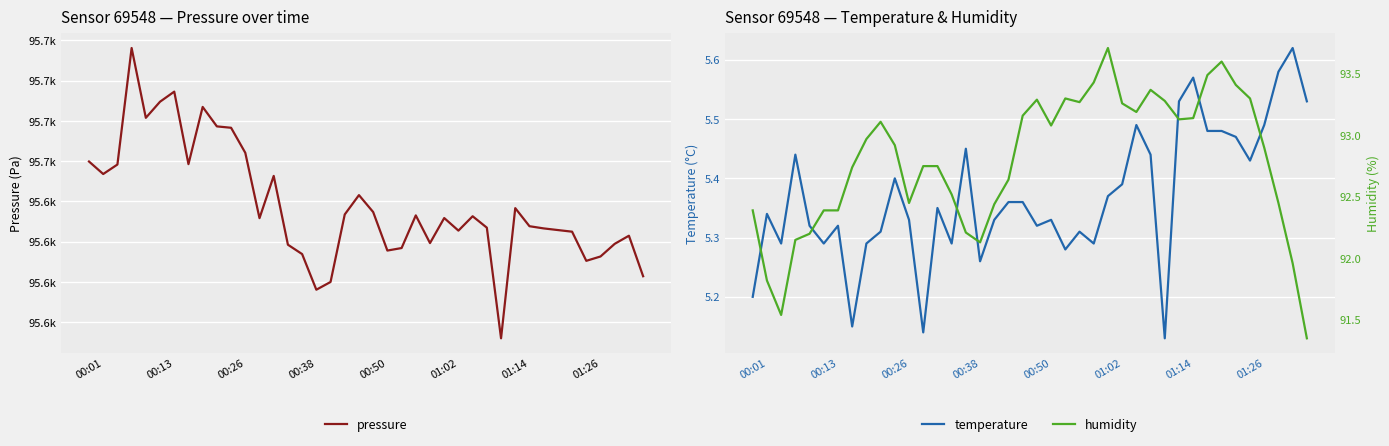

Which series has the largest total across all categories?

pressure